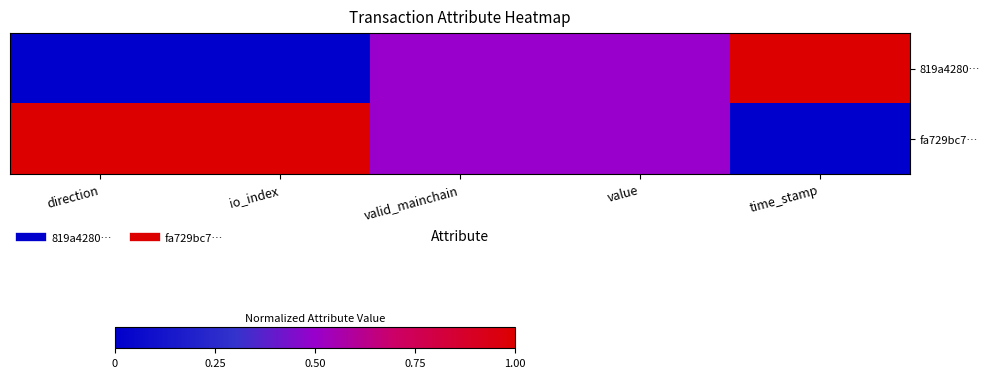

At value, list the series in order from smallest to largest.

819a4280…, fa729bc7…